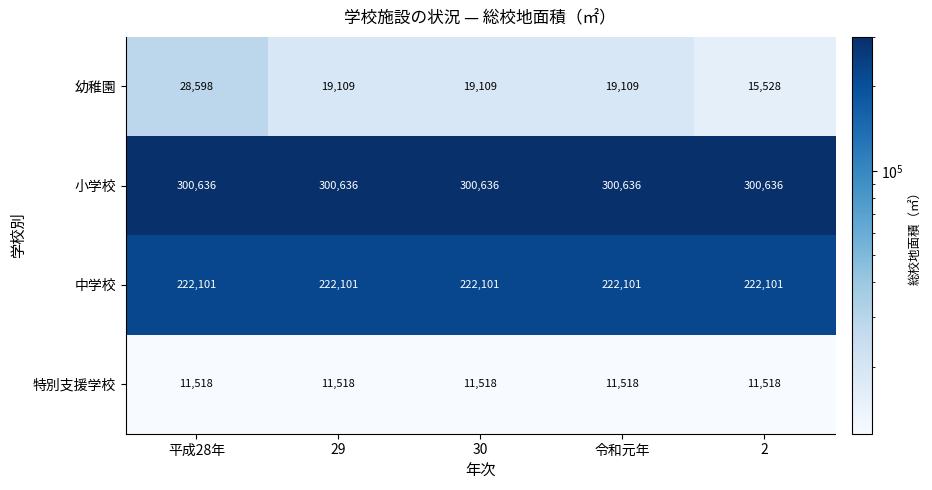

What is the minimum value shown in the chart?

11518